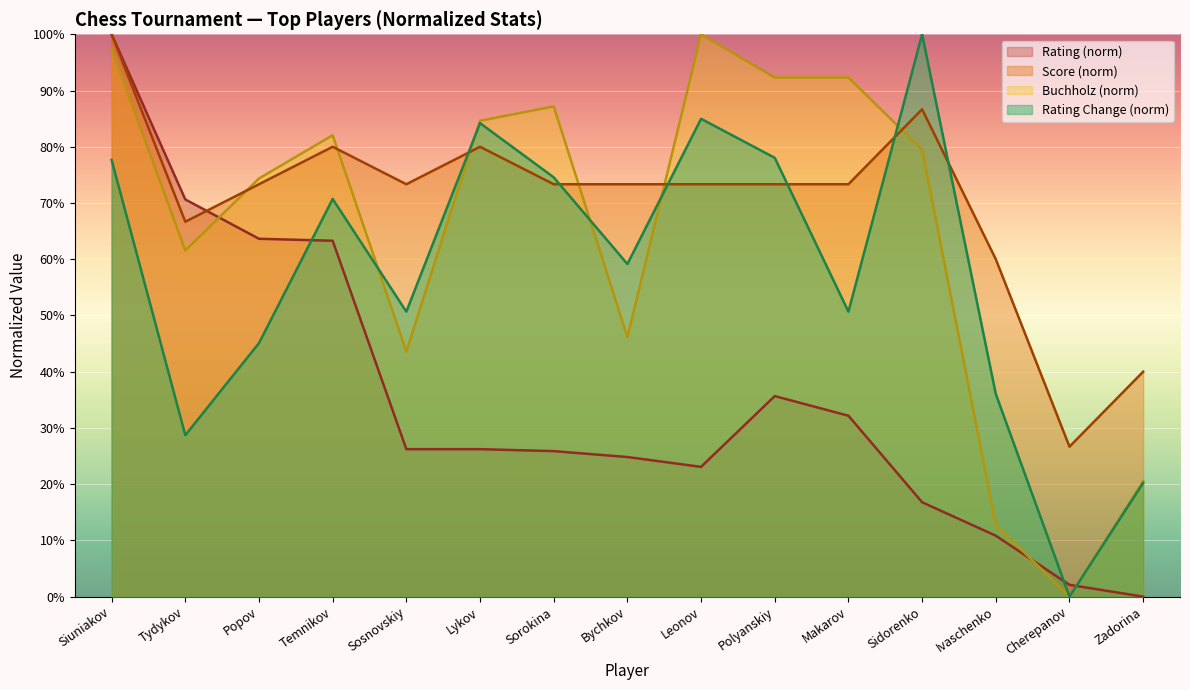

Where is the first local minimum for Rating?

Leonov